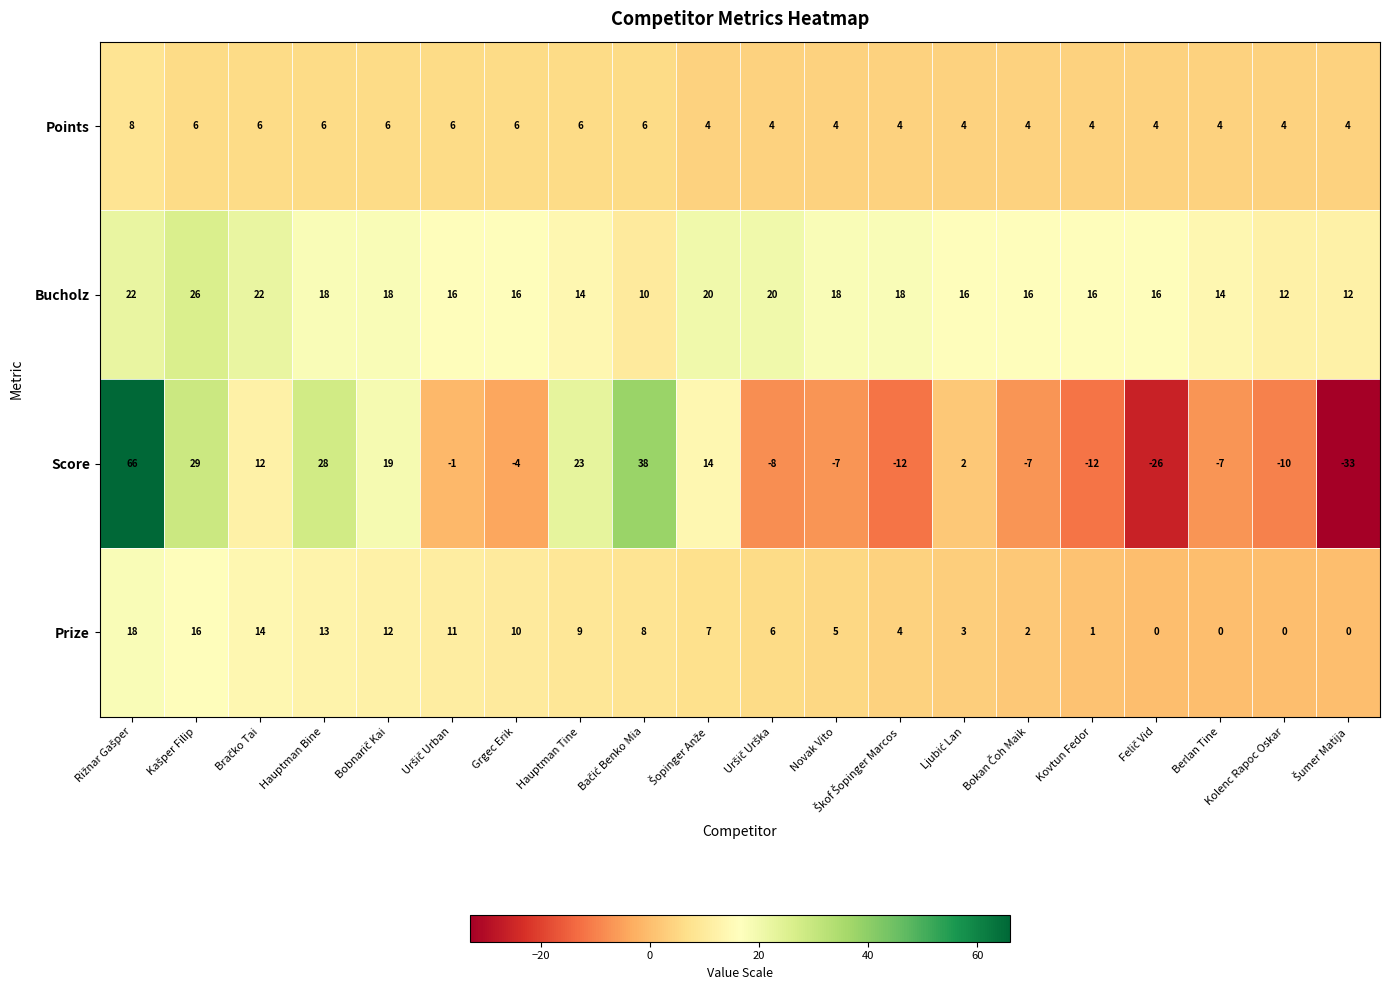

Read the Score value at Novak Vito, to the nearest 10.

-10